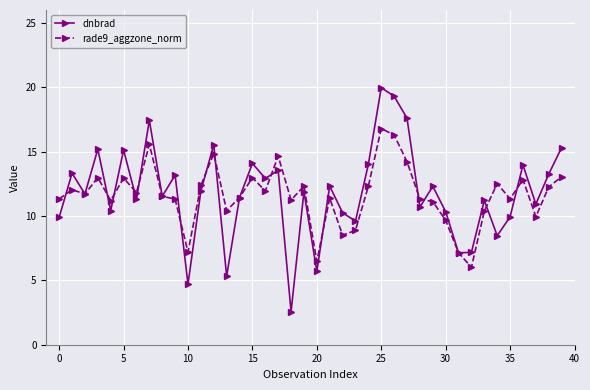

How many values in the rade9_aggzone_norm series are below 11?

10